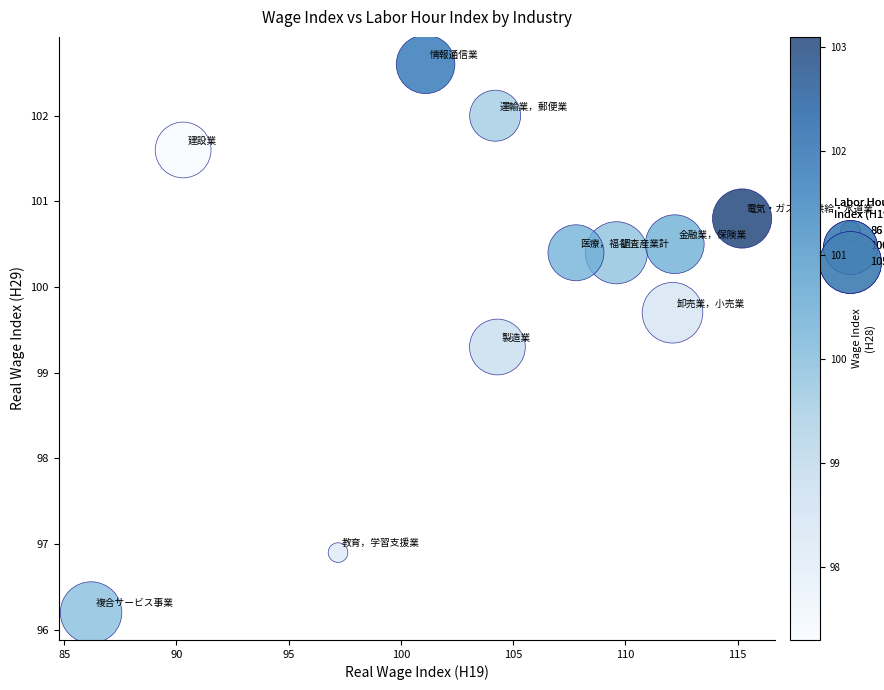

What Y value in the scatter plot is closest to 99?

99.3